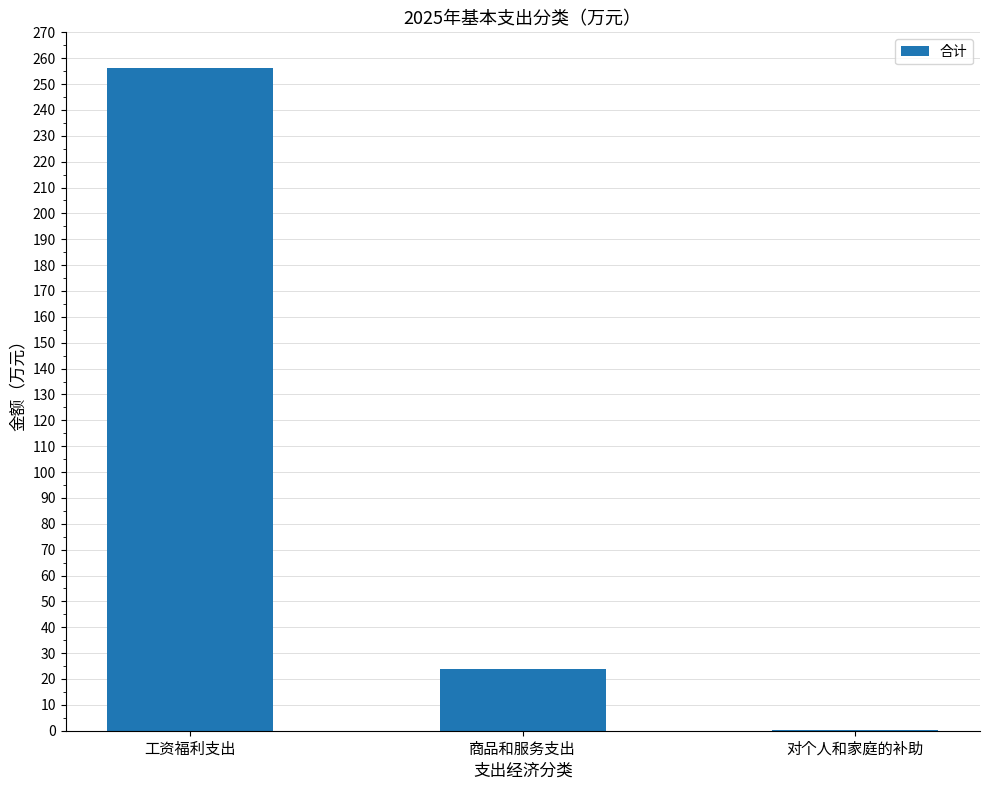

Between 商品和服务支出 and 工资福利支出, which is larger?

工资福利支出